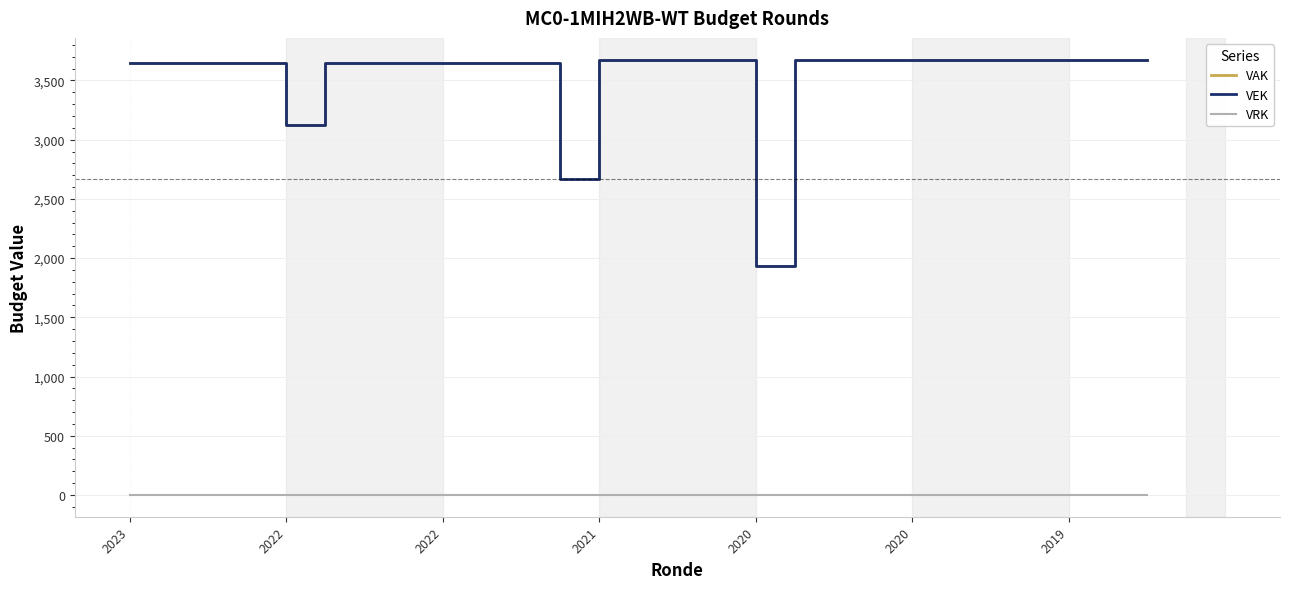

Does the chart have visible grid lines?

Yes